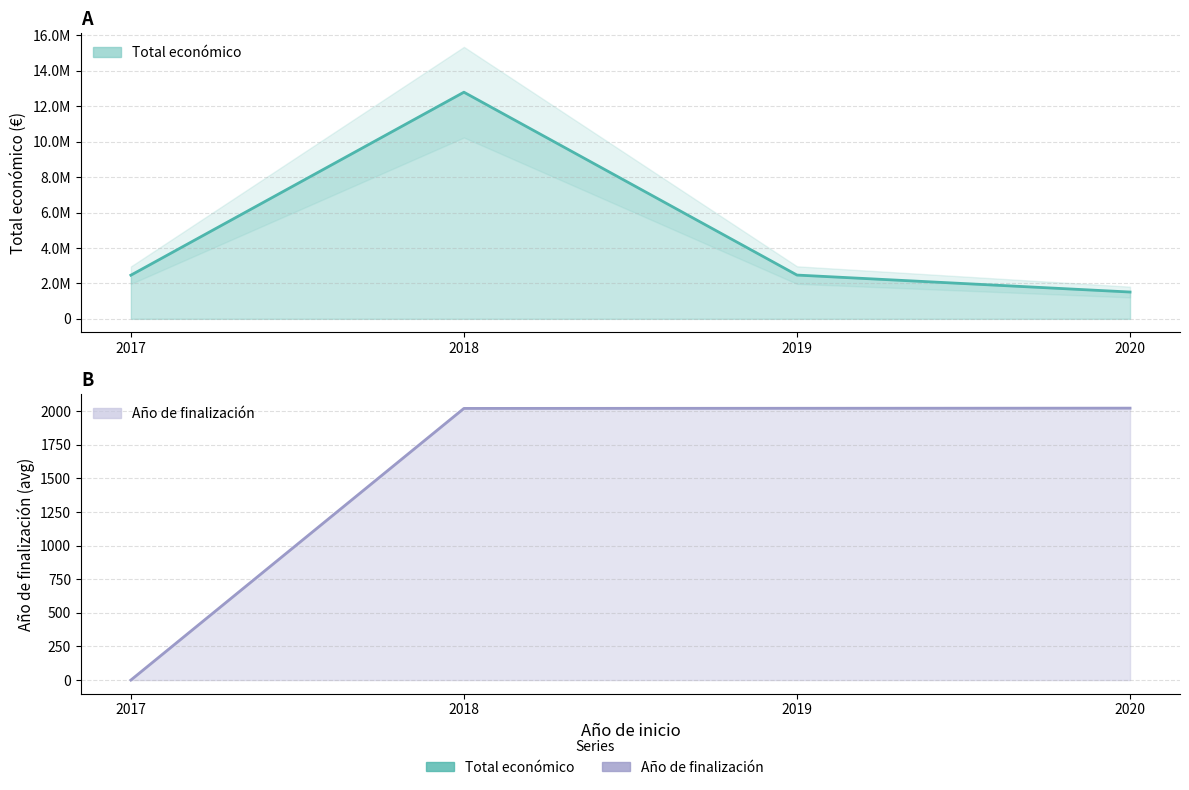

Is it true that Año de finalización equals 0 at 2017?

True